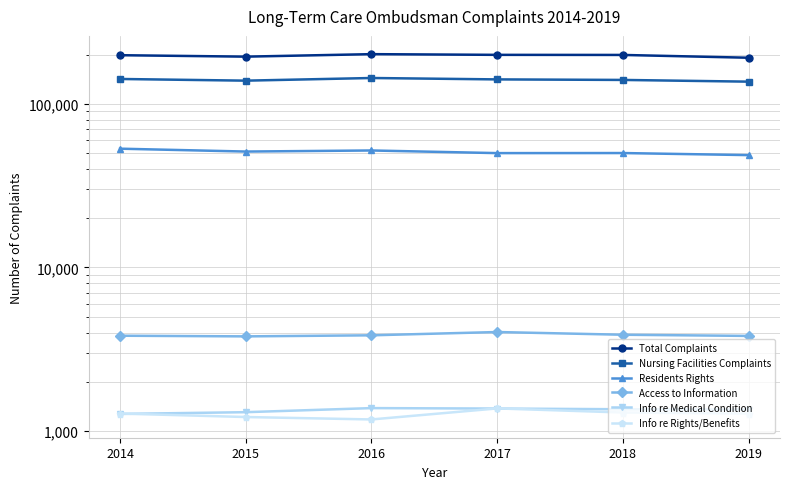

Which has a higher value, 2017 or 2018?

2017